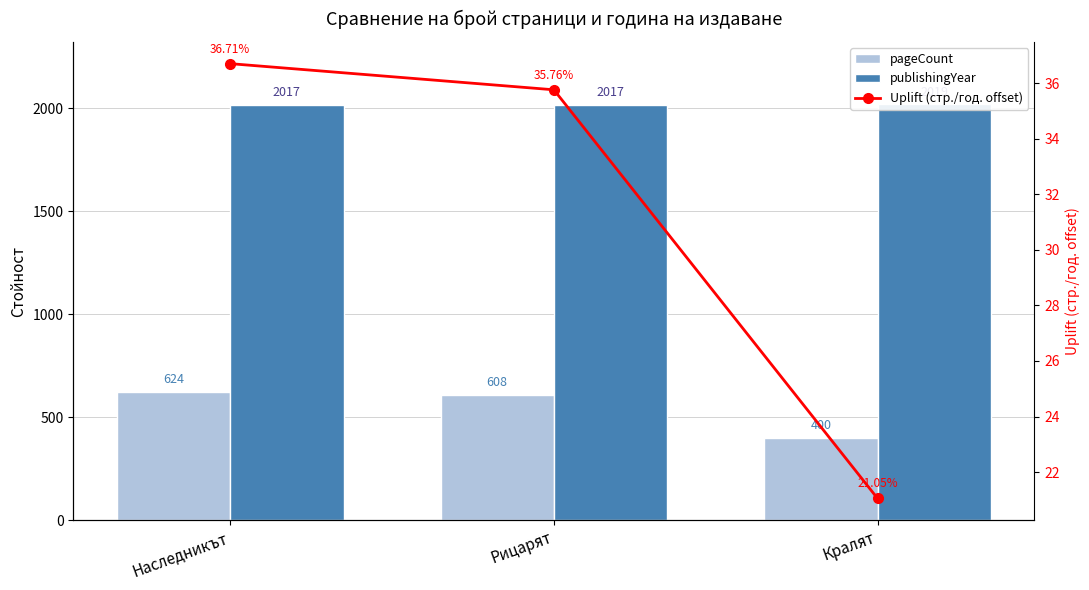

Are the bars grouped side by side (vs. stacked)?

Yes